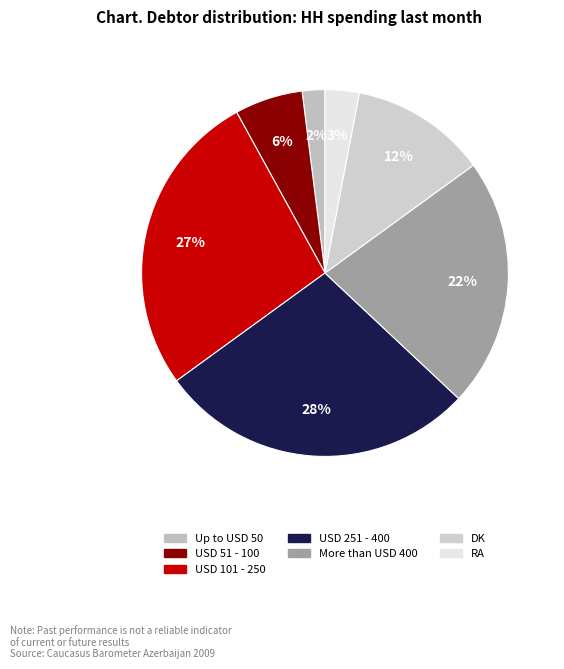

Rank the categories by value from lowest to highest.

Up to USD 50, RA, USD 51 - 100, DK, More than USD 400, USD 101 - 250, USD 251 - 400